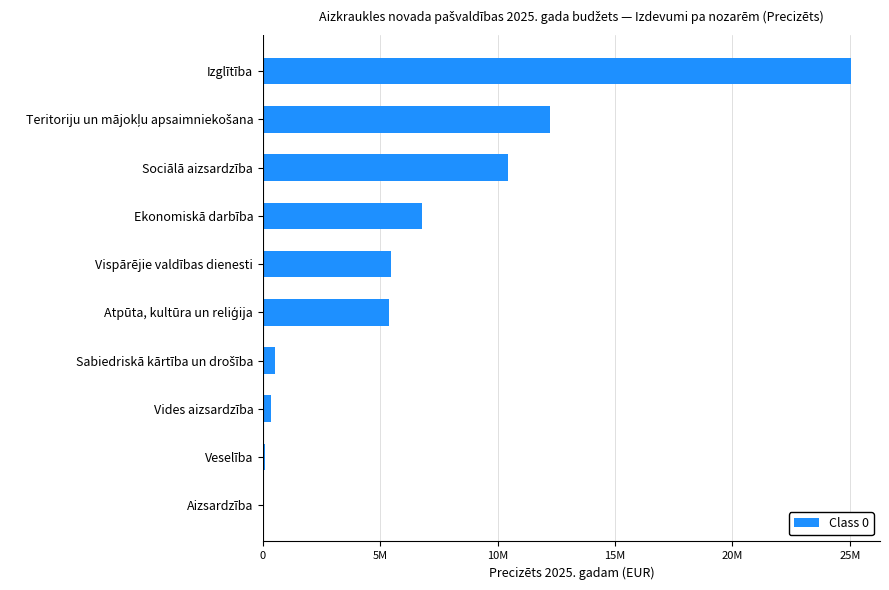

What is the smallest value displayed?

31200